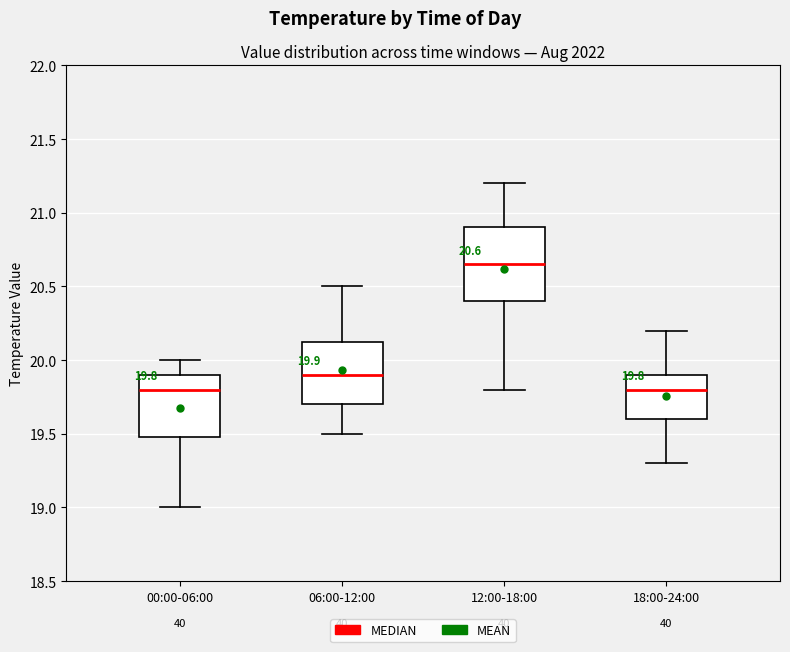

Which box's median line is the highest?

12:00-18:00